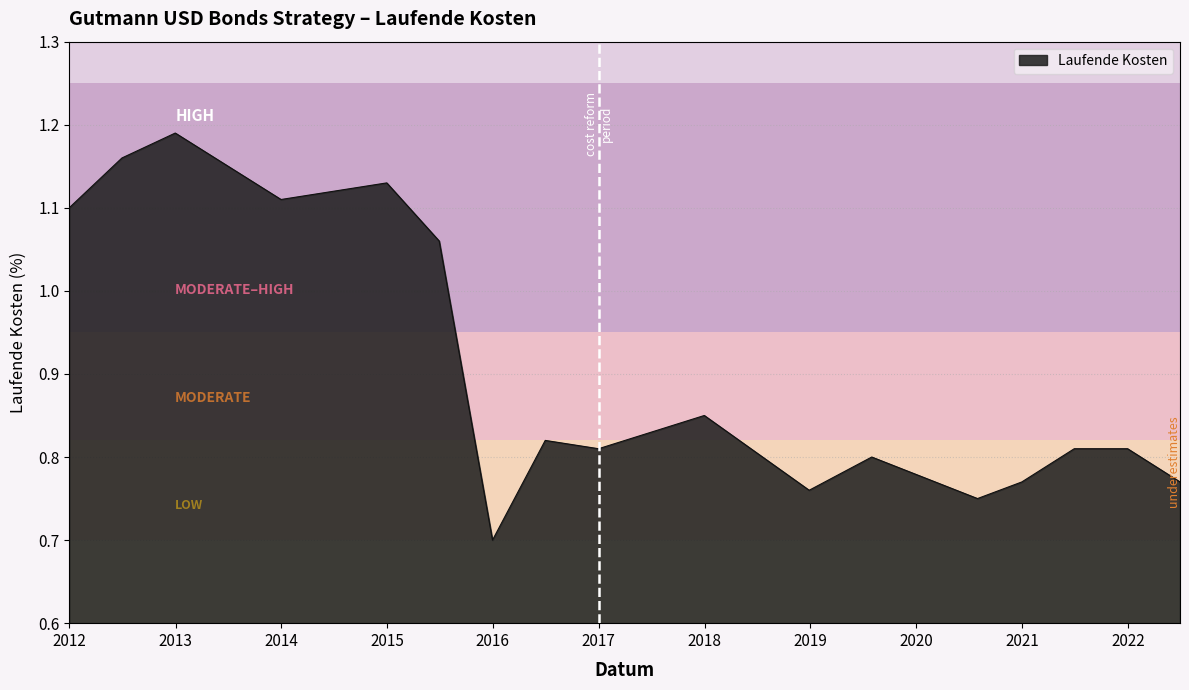

What is the average value?

0.9